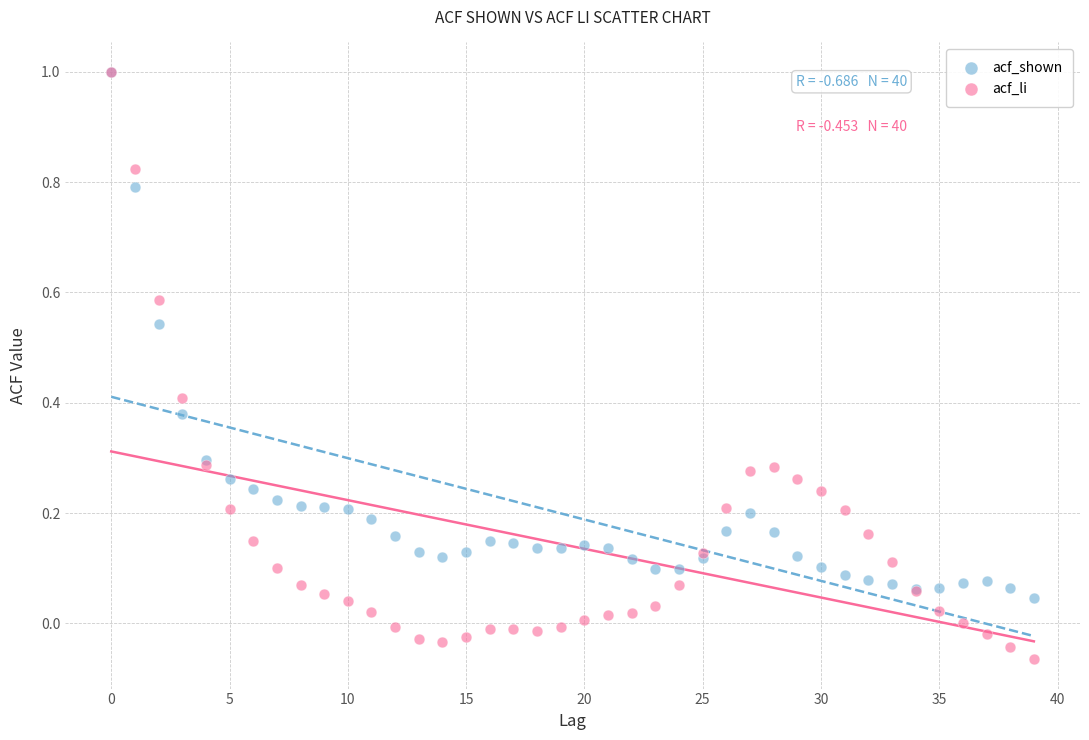

Which series reaches the minimum Y coordinate?

acf_li